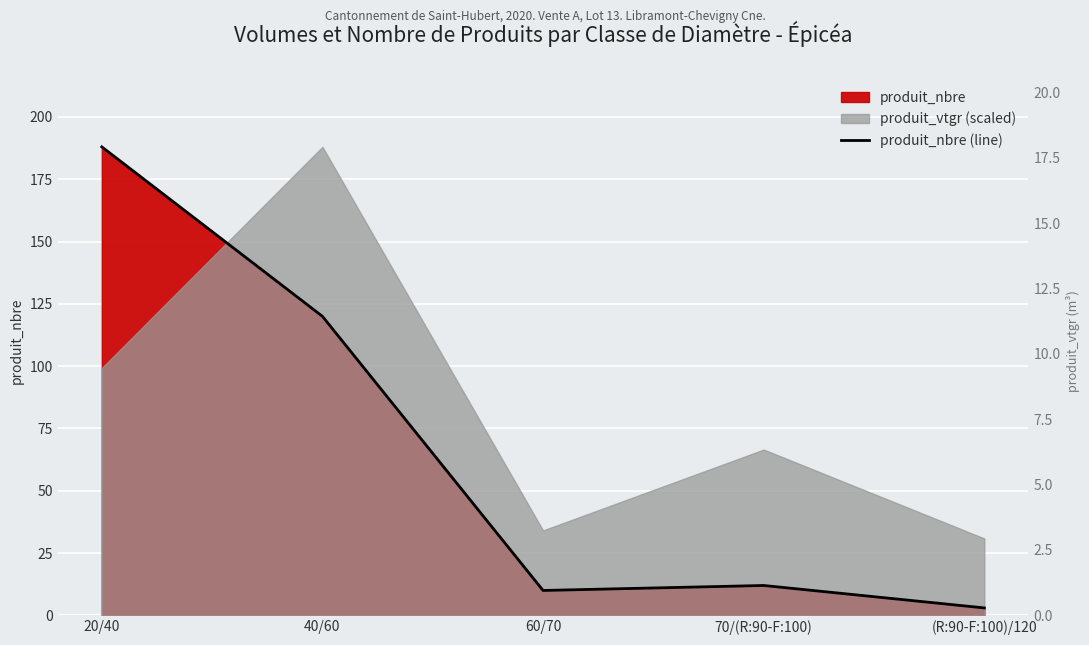

Reading left to right, list all the values displayed in this chart.

188	120	10	12	3